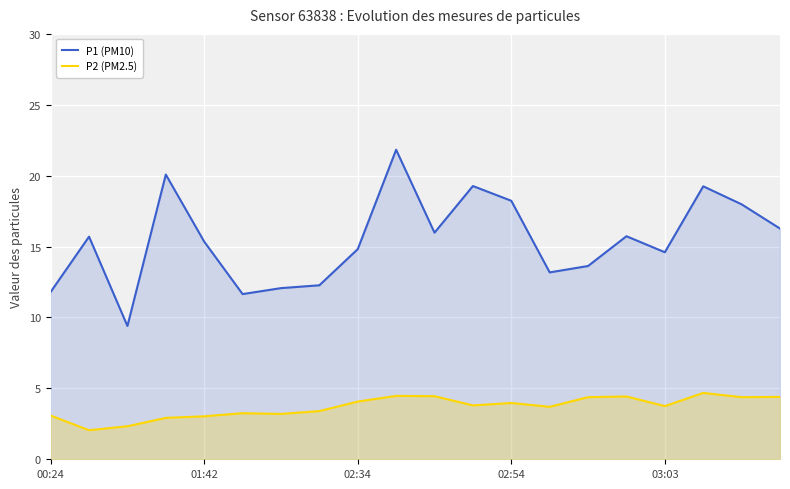

What position from the left is 18?

19